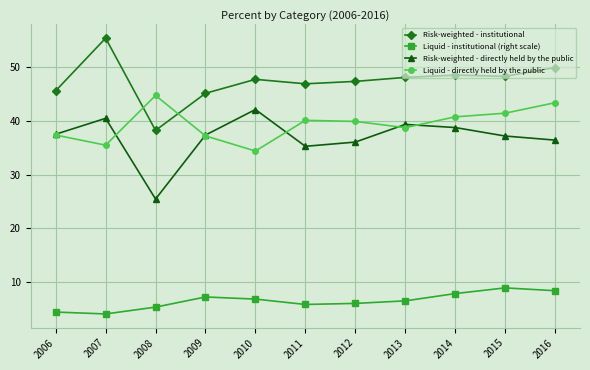

The Risk-weighted - directly held by the public series shows 35.2 at 2011. True or false?

True